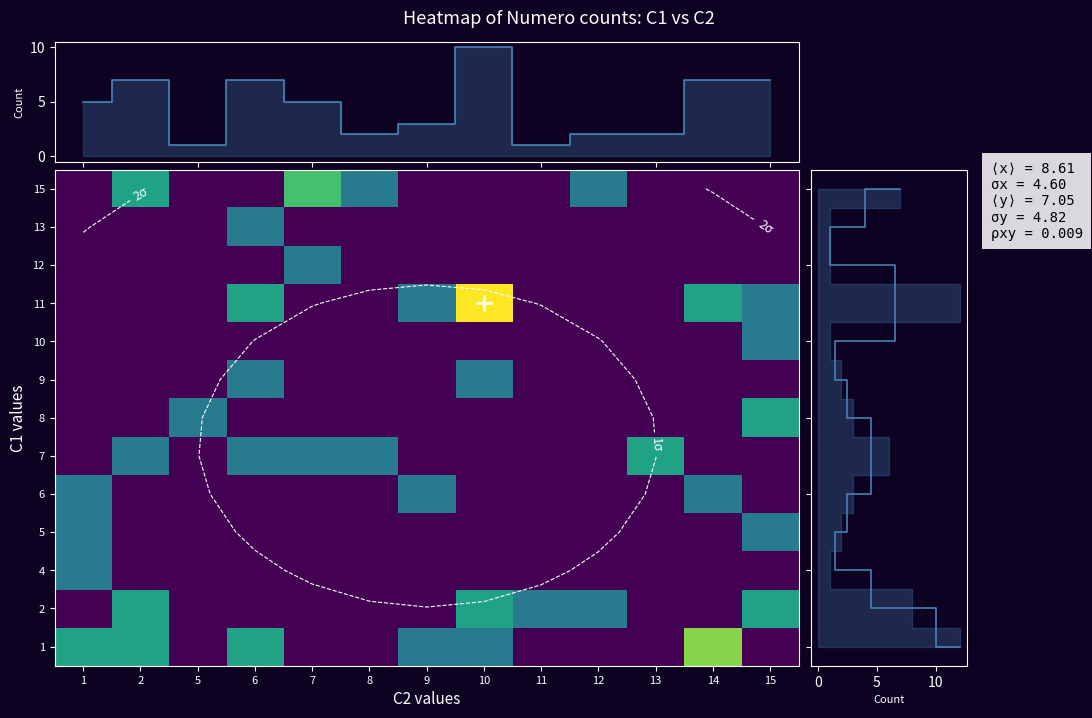

Which category has the highest value in the row_0 series?

14